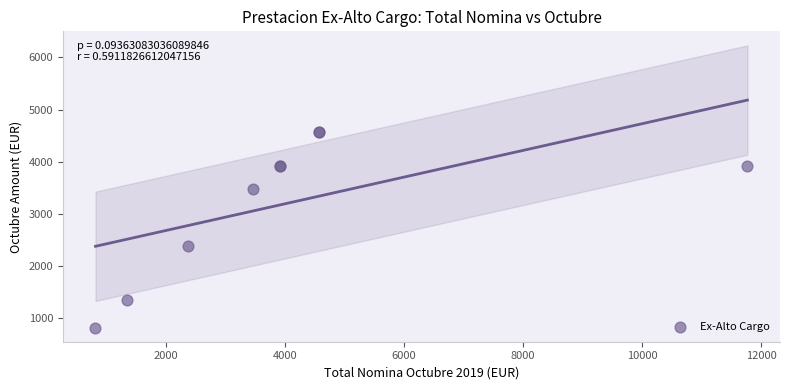

What Y value in the scatter plot is closest to 2698?

2378.0